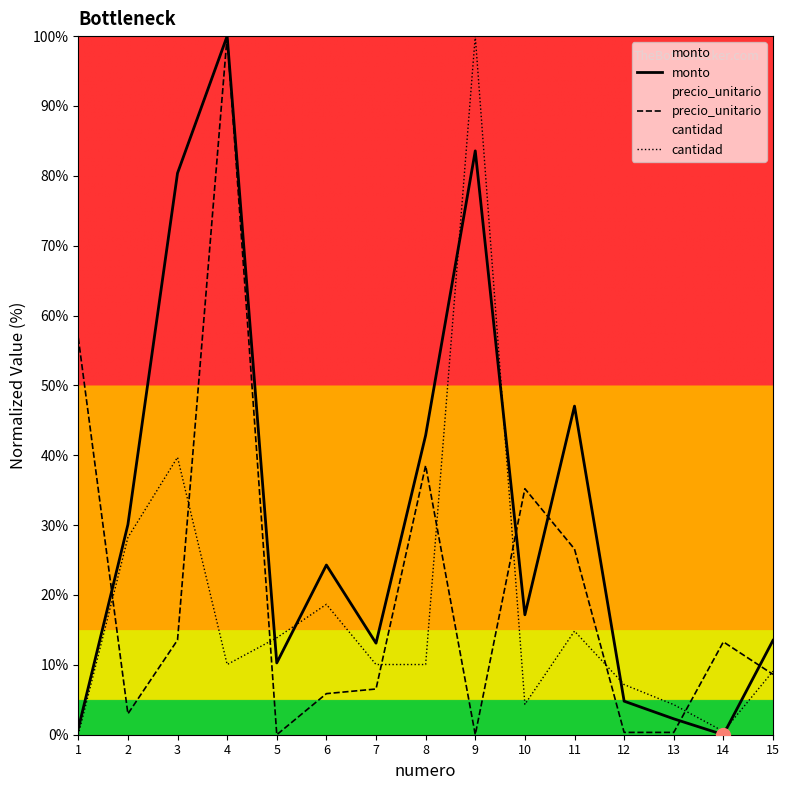

What is the difference between the maximum and second lowest values in the monto series?

99.1